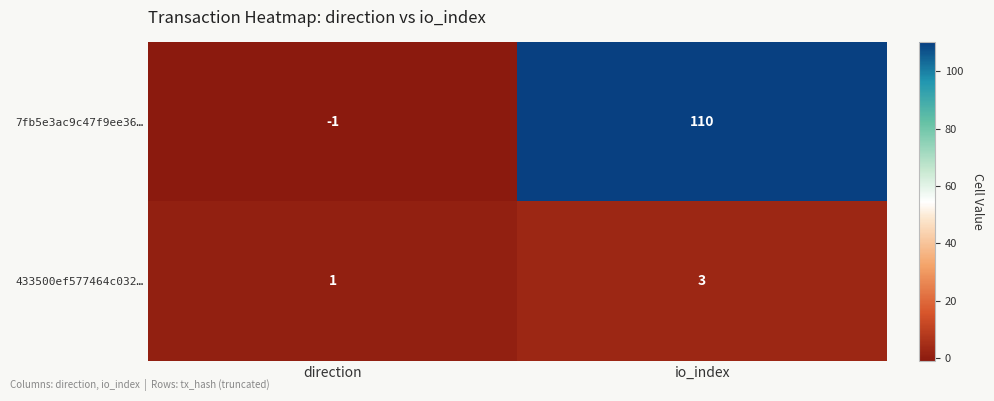

How many series are shown in this chart?

2